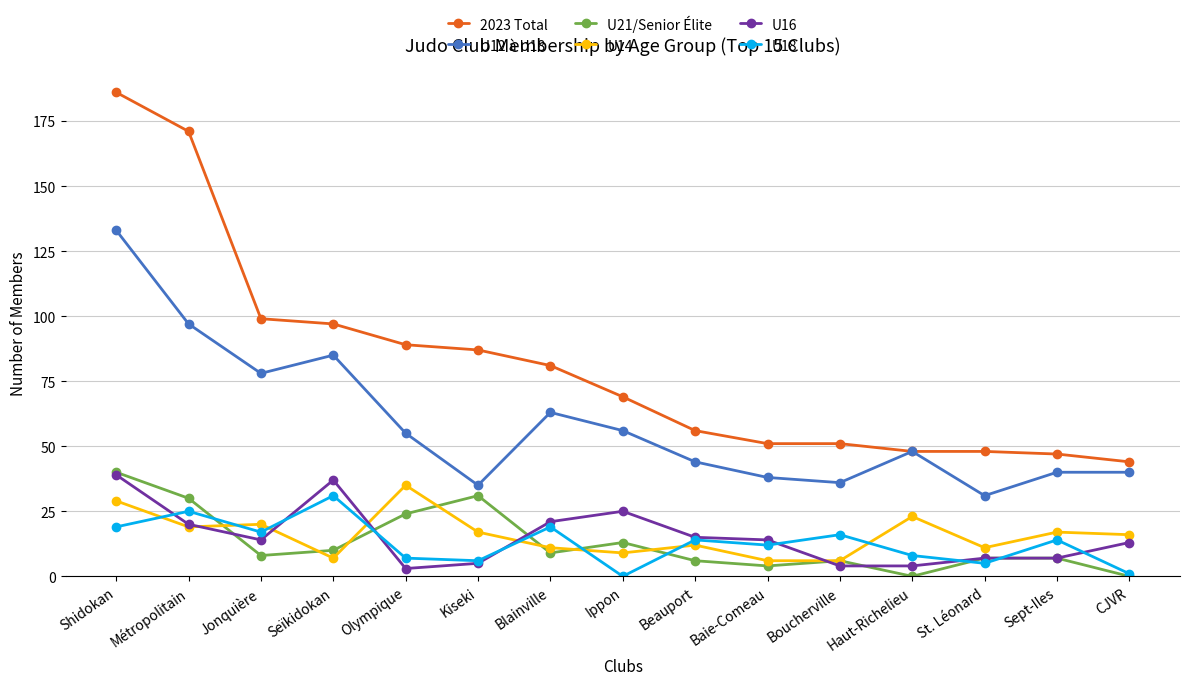

What are all the series names shown in the legend?

2023 Total, U12 à U18, U21/Senior Élite, U14, U16, U18